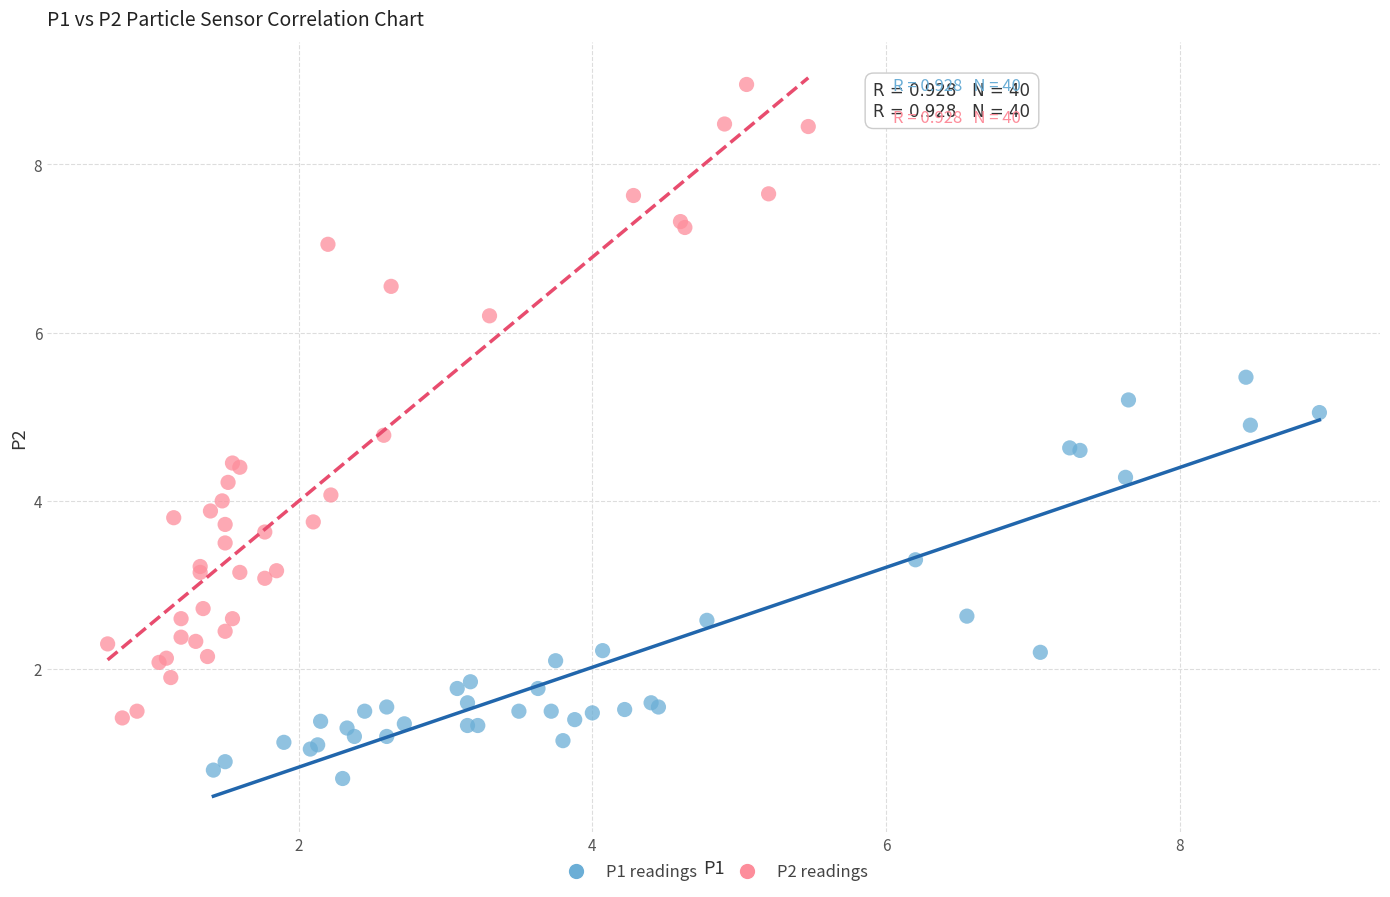

Which series contains the lowest Y value?

P1 readings